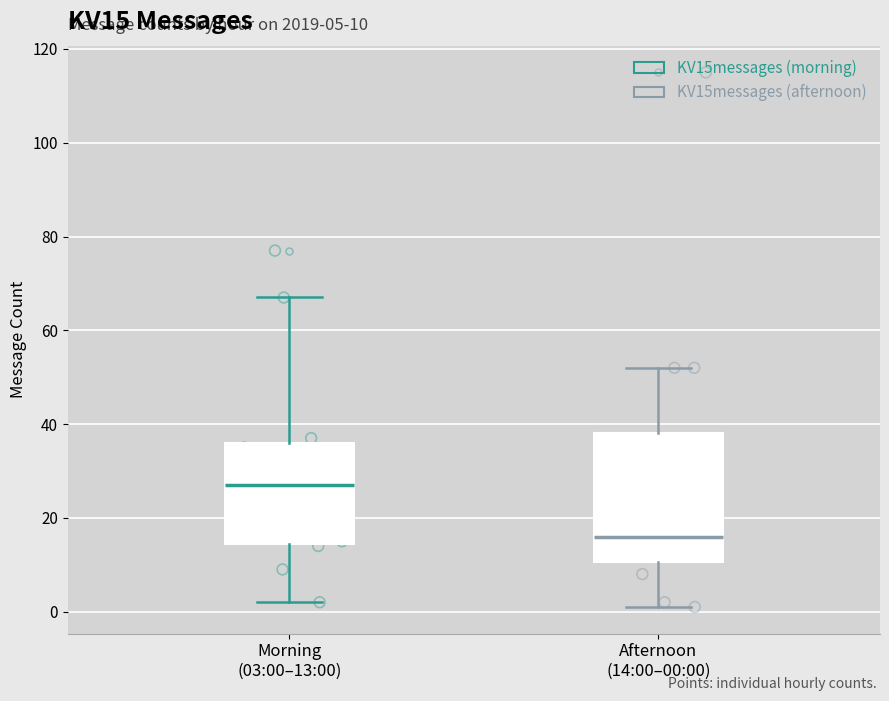

Which box's median line is the lowest?

Afternoon (14:00–00:00)